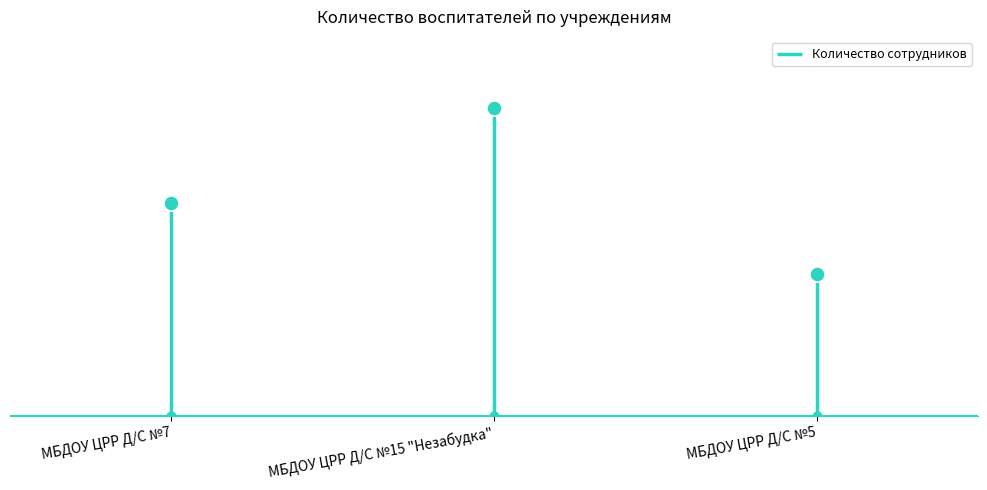

Which has a higher value, МБДОУ ЦРР Д/С №7 or МБДОУ ЦРР Д/С №15 "Незабудка"?

МБДОУ ЦРР Д/С №15 "Незабудка"